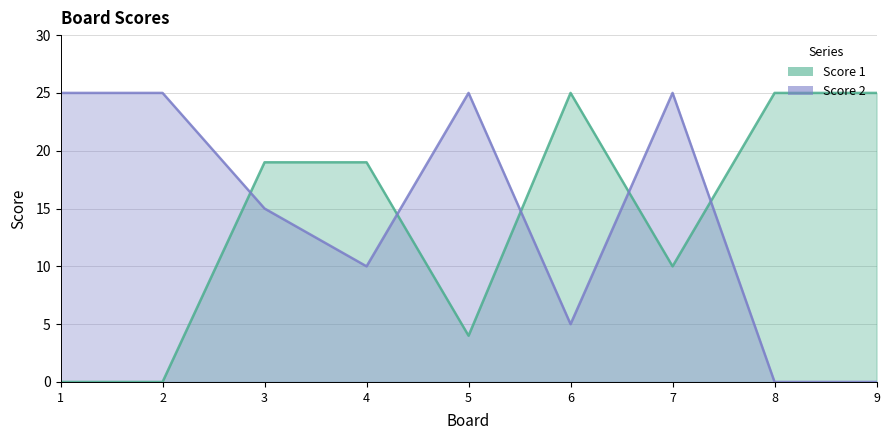

Which series changed the most between 4 and 6?

Score 1